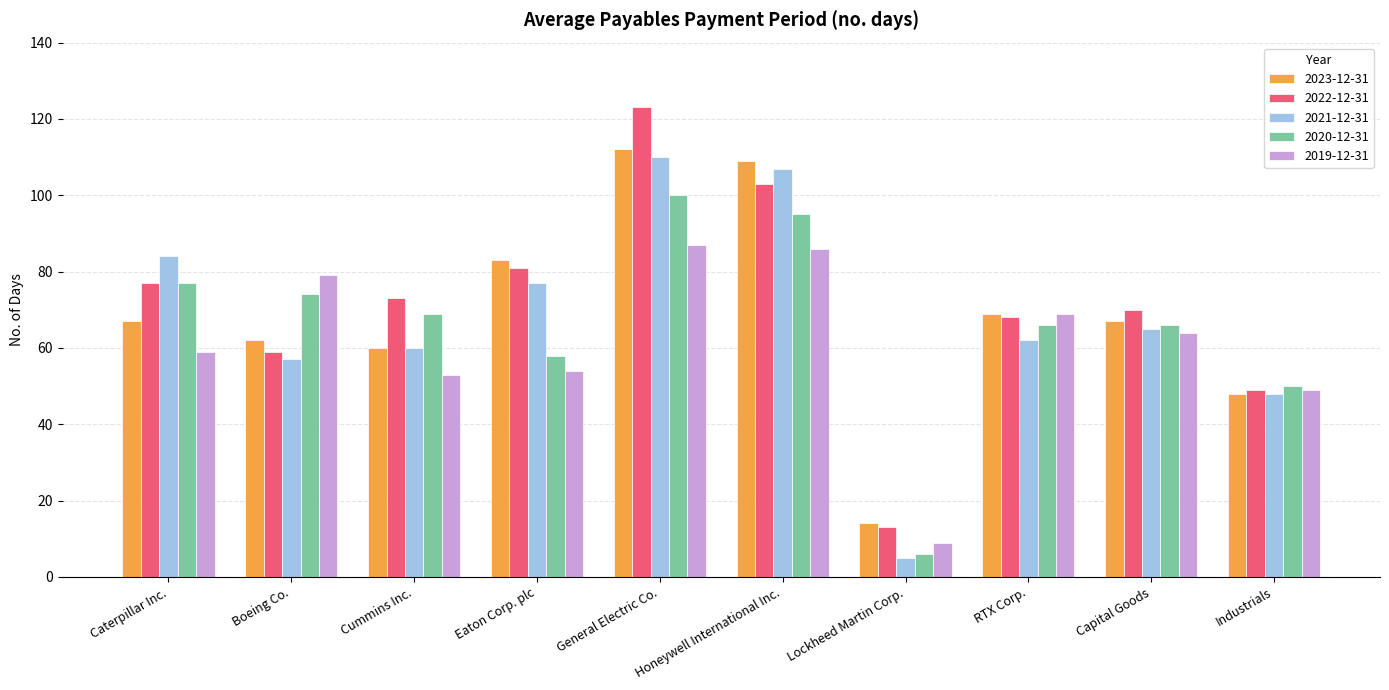

Reading left to right, extract all data points from this chart.

2023-12-31: Caterpillar Inc.=67	Boeing Co.=62	Cummins Inc.=60	Eaton Corp. plc=83	General Electric Co.=112	Honeywell International Inc.=109	Lockheed Martin Corp.=14	RTX Corp.=69	Capital Goods=67	Industrials=48
2022-12-31: Caterpillar Inc.=77	Boeing Co.=59	Cummins Inc.=73	Eaton Corp. plc=81	General Electric Co.=123	Honeywell International Inc.=103	Lockheed Martin Corp.=13	RTX Corp.=68	Capital Goods=70	Industrials=49
2021-12-31: Caterpillar Inc.=84	Boeing Co.=57	Cummins Inc.=60	Eaton Corp. plc=77	General Electric Co.=110	Honeywell International Inc.=107	Lockheed Martin Corp.=5	RTX Corp.=62	Capital Goods=65	Industrials=48
2020-12-31: Caterpillar Inc.=77	Boeing Co.=74	Cummins Inc.=69	Eaton Corp. plc=58	General Electric Co.=100	Honeywell International Inc.=95	Lockheed Martin Corp.=6	RTX Corp.=66	Capital Goods=66	Industrials=50
2019-12-31: Caterpillar Inc.=59	Boeing Co.=79	Cummins Inc.=53	Eaton Corp. plc=54	General Electric Co.=87	Honeywell International Inc.=86	Lockheed Martin Corp.=9	RTX Corp.=69	Capital Goods=64	Industrials=49